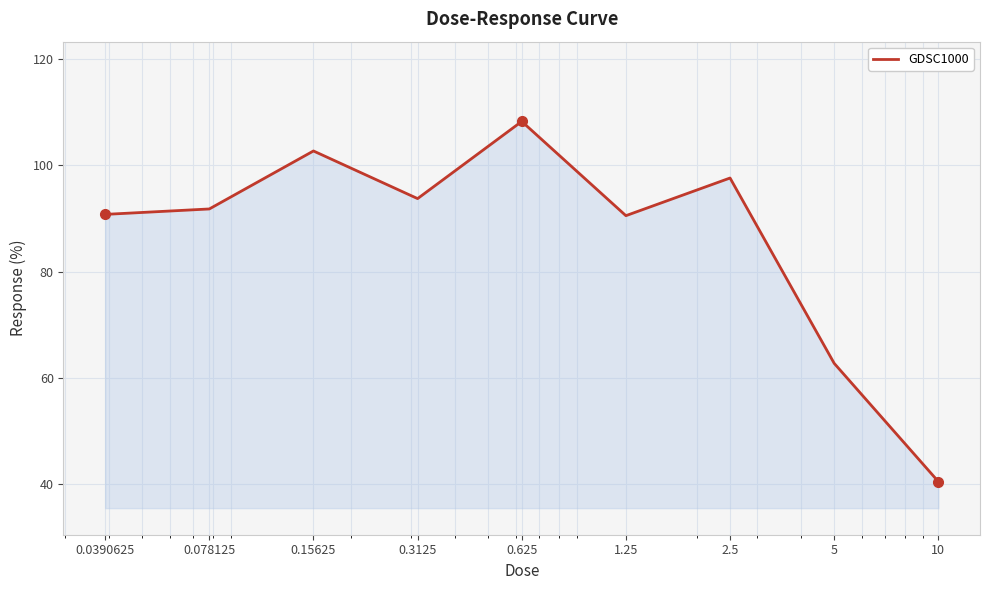

What is the maximum value shown in the chart?

108.3